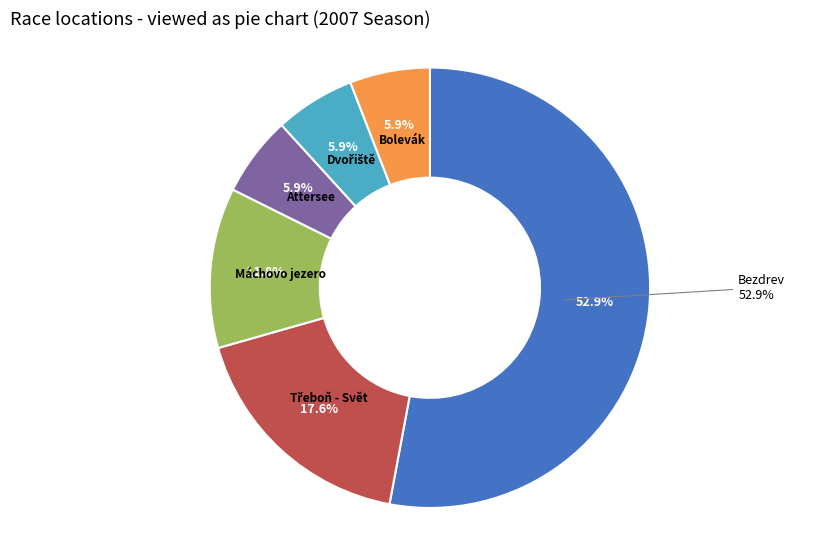

To the nearest percent, what is the difference between the largest and smallest slice percentages?

47%